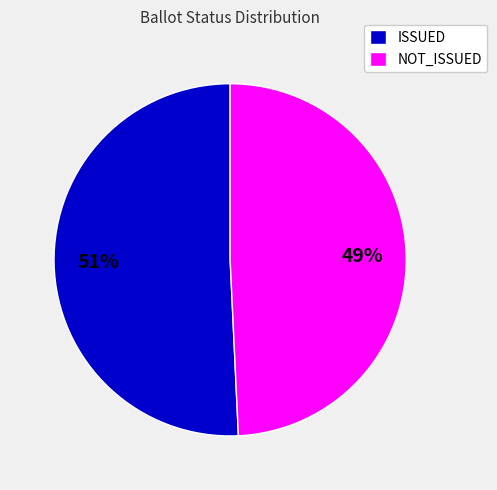

The NOT_ISSUED slice represents 43% of the pie. True or false?

False